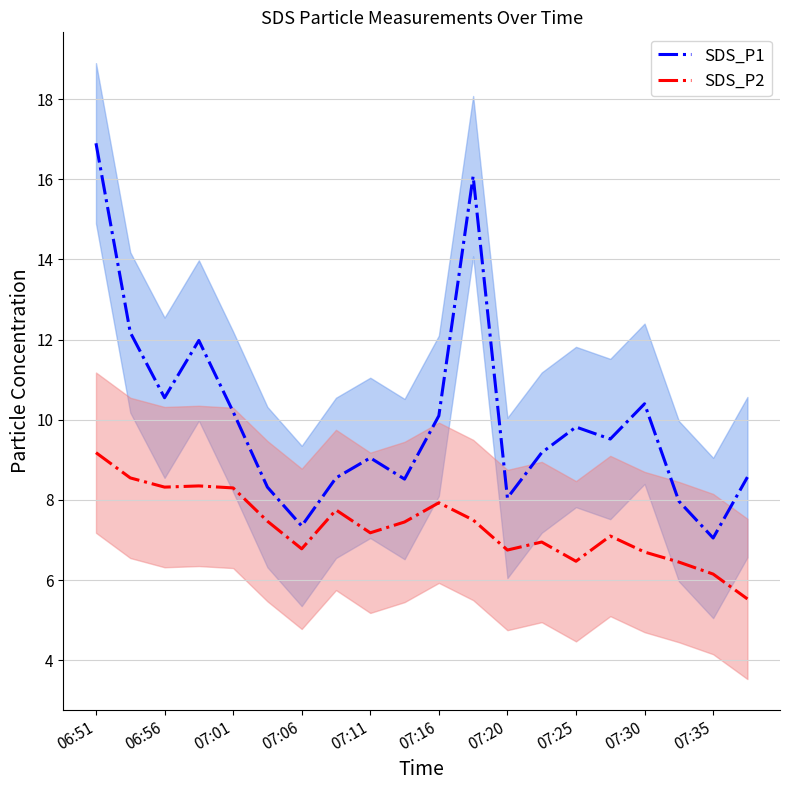

How many distinct data groups are displayed?

2